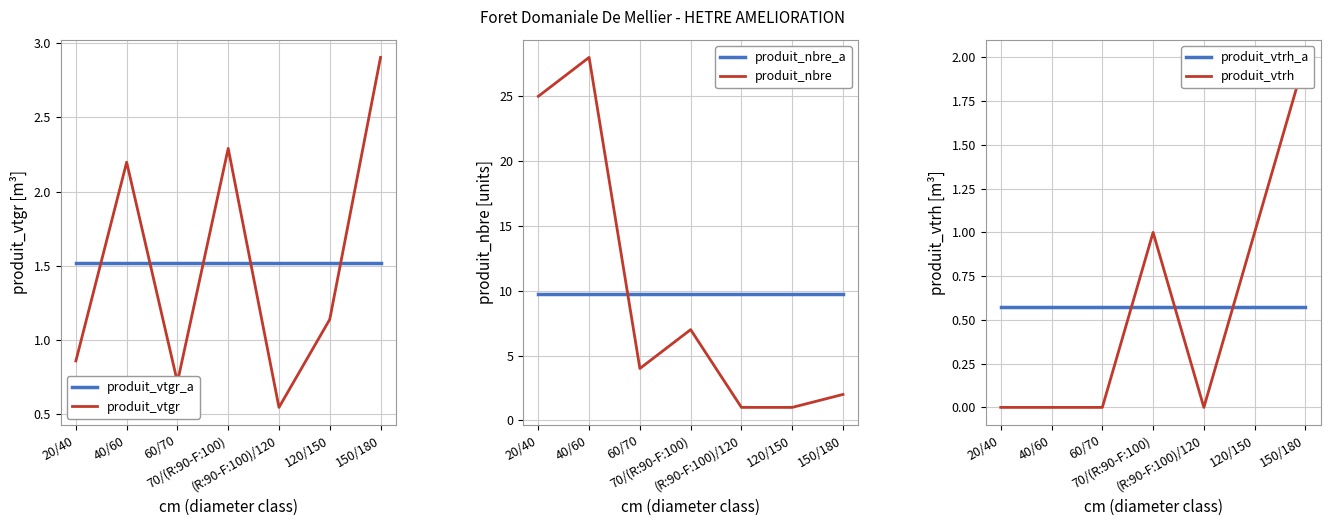

Rank the series by their maximum value, from lowest to highest.

produit_vtrh_a, produit_vtgr_a, produit_vtrh, produit_vtgr, produit_nbre_a, produit_nbre